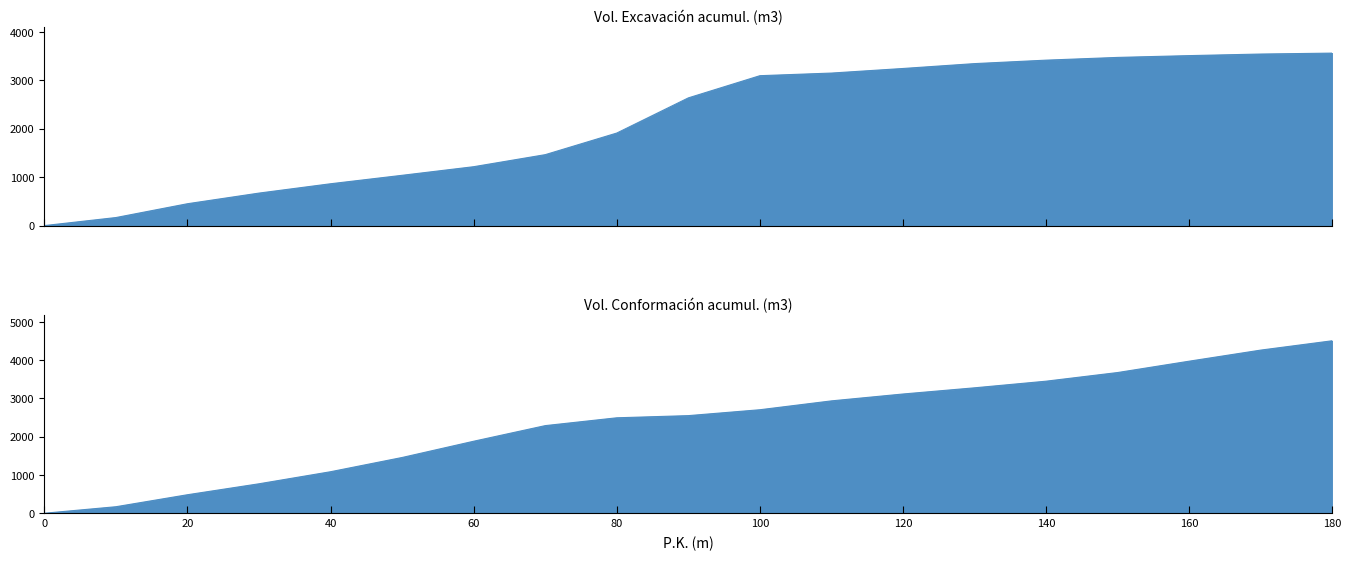

How many data points in Vol. Conformación acumul. (m3) are above 2551?

10